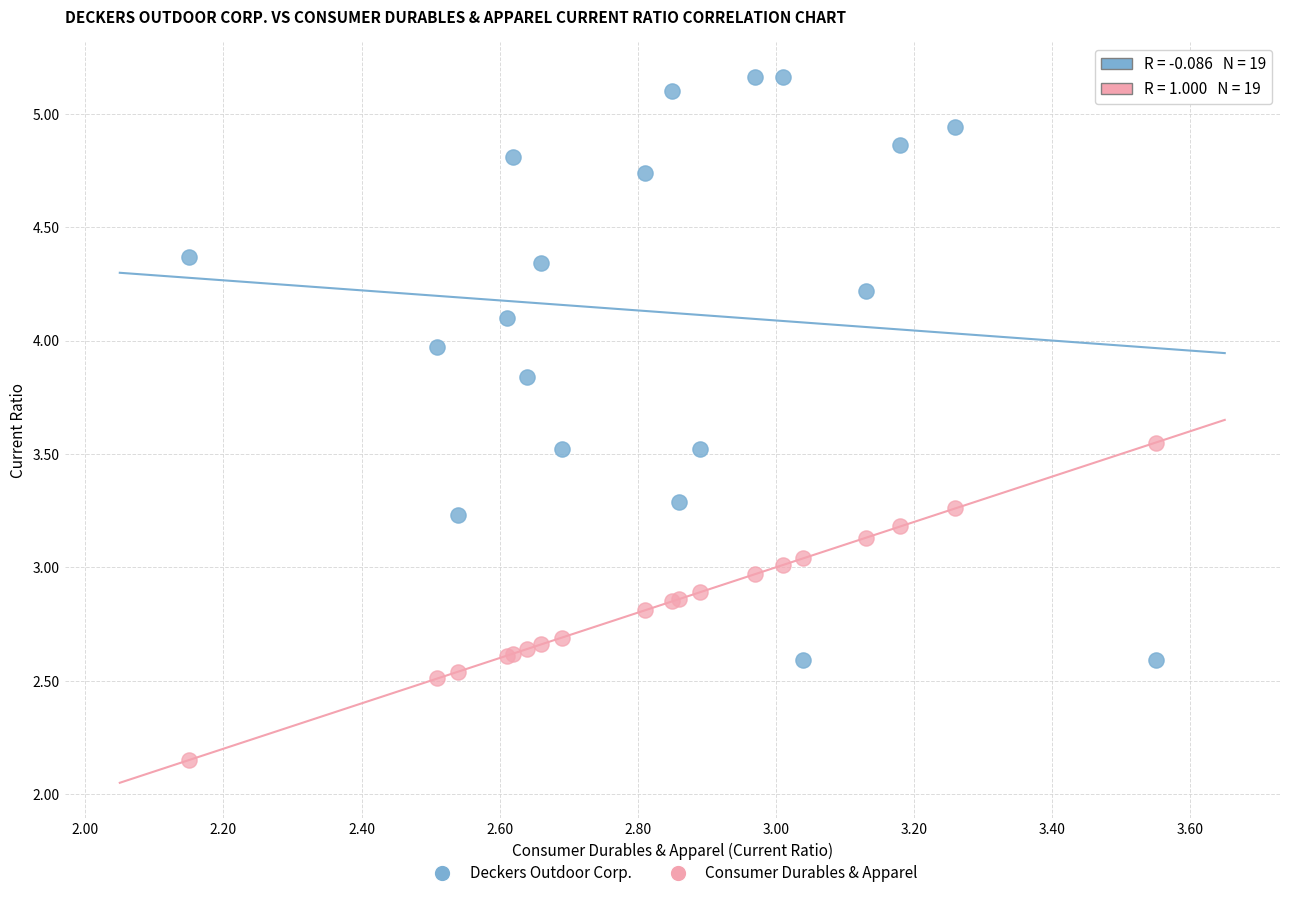

What is the X range (max minus min) for the scatter plot?

1.4